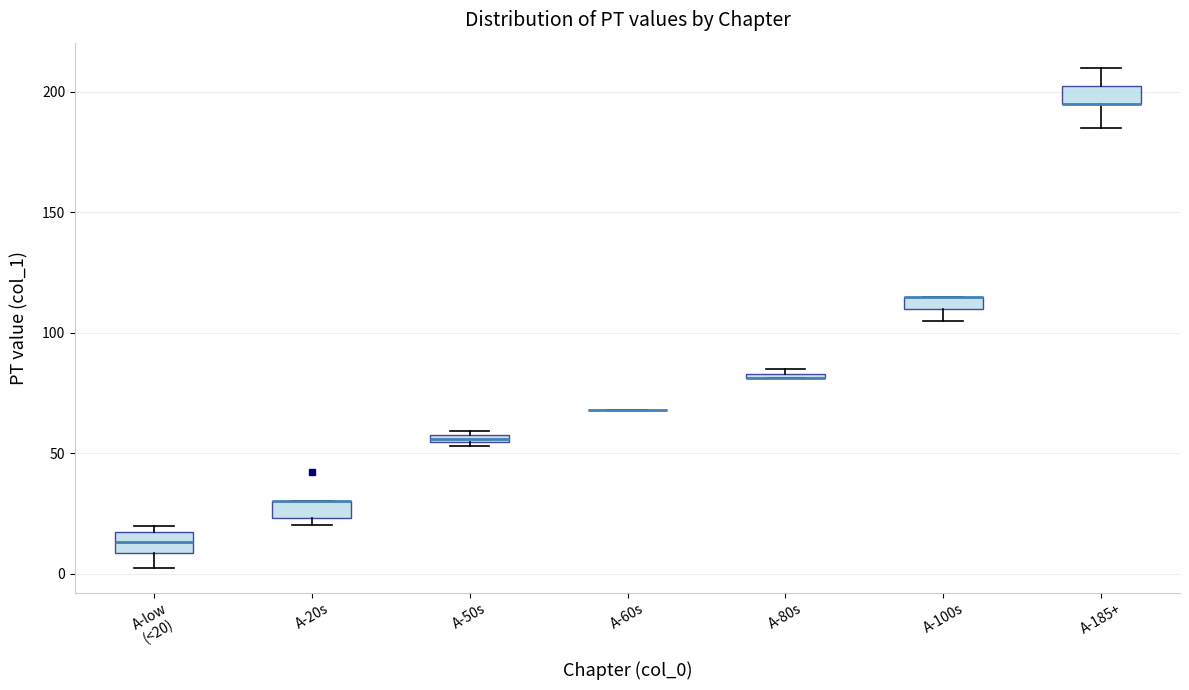

Where is the lower edge of the box for A-80s on the y-axis? The values are not printed on the chart, so give them approximately, as read against the axis.

80